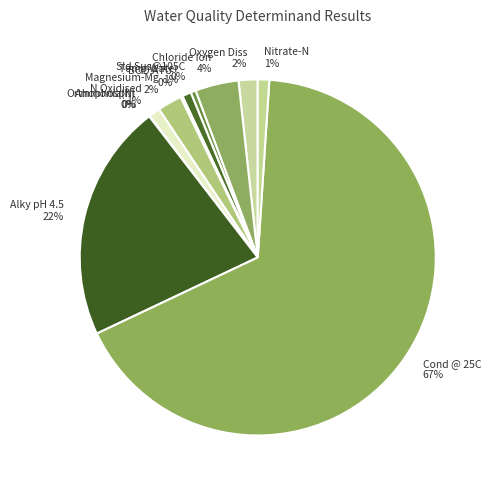

Is there a majority slice in this chart?

Yes